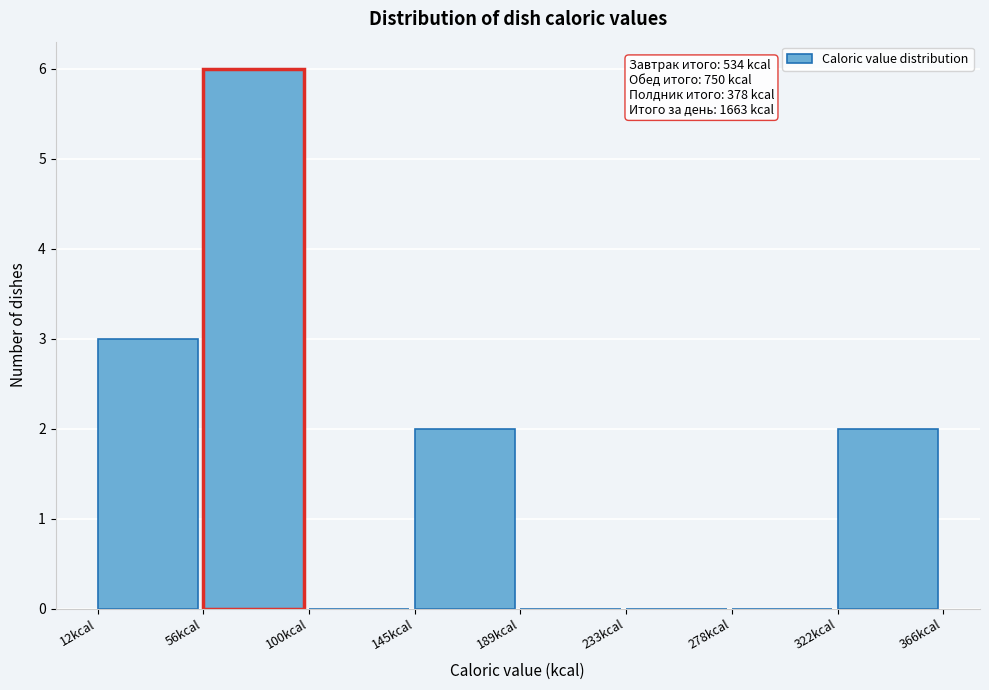

Over which range of the x-axis is the bar tallest?

55 to 100